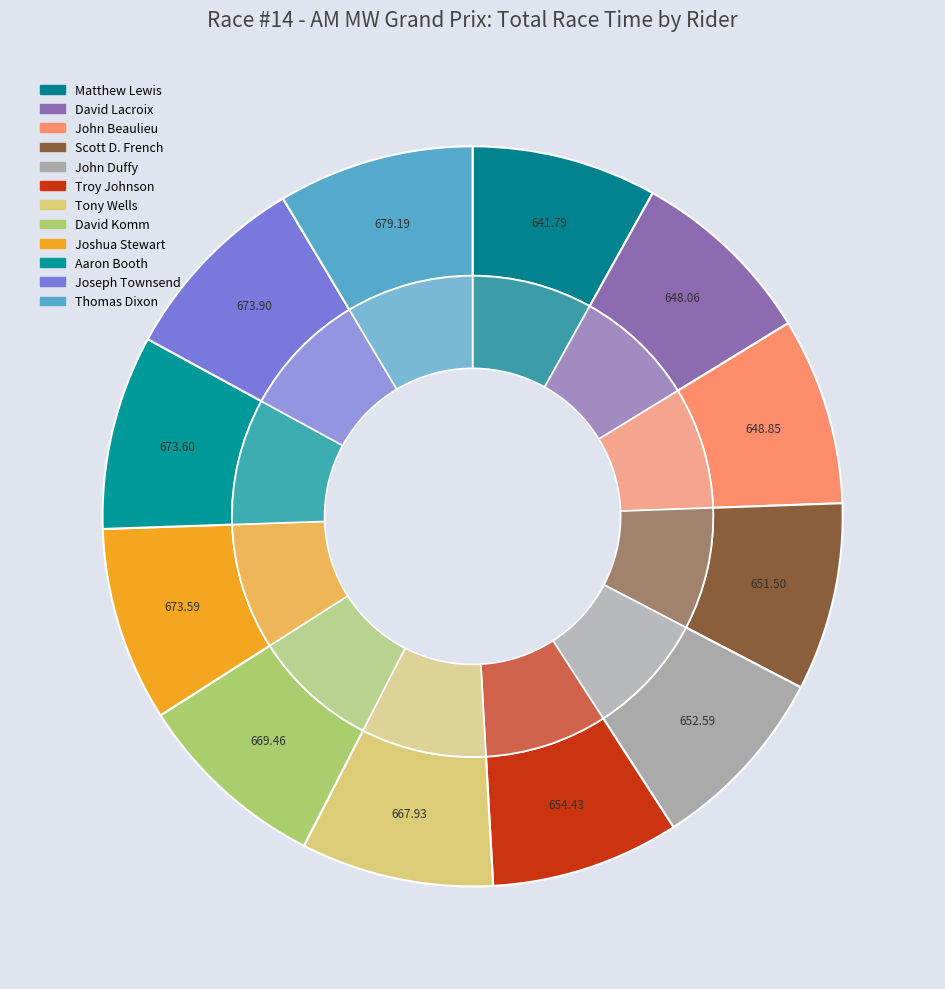

Is John Duffy the majority of the pie?

No